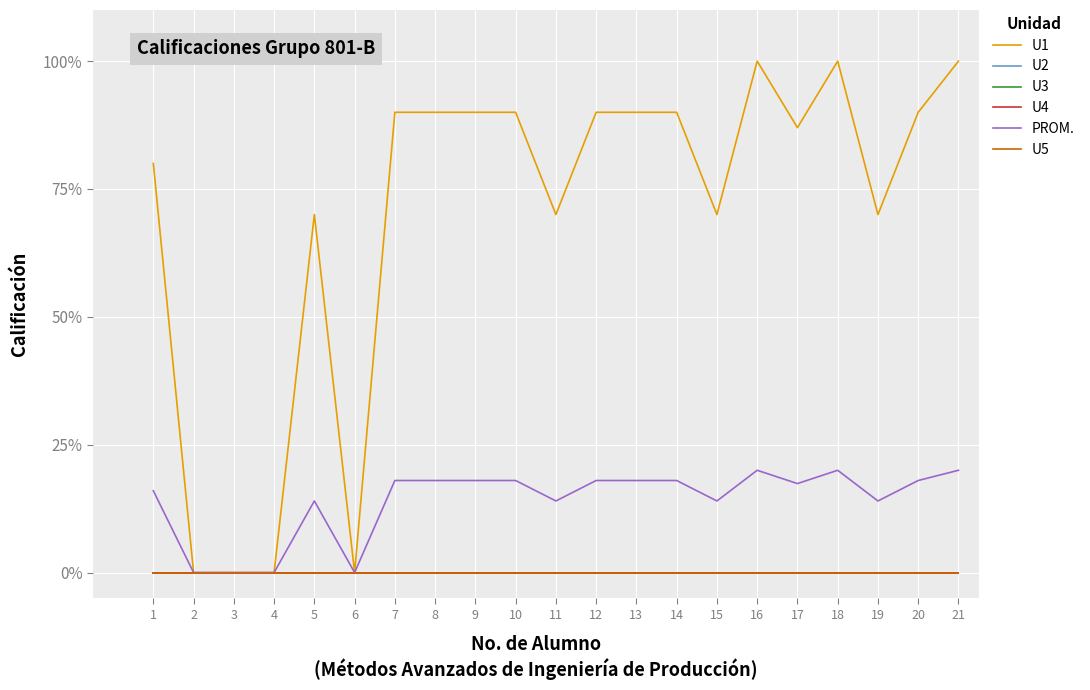

How many categories are shown in the chart?

21